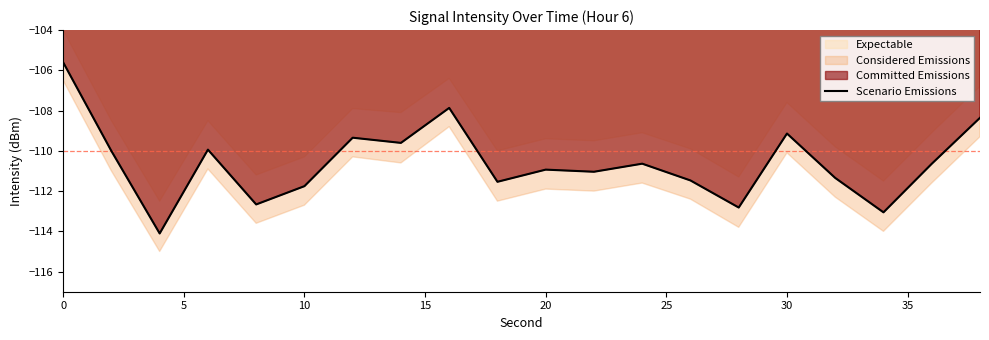

What is the minimum value for Scenario Emissions?

-114.1